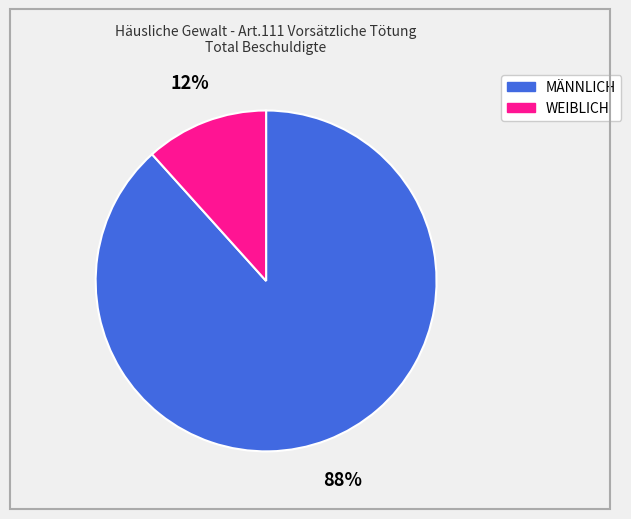

Which category accounts for the majority?

MÄNNLICH